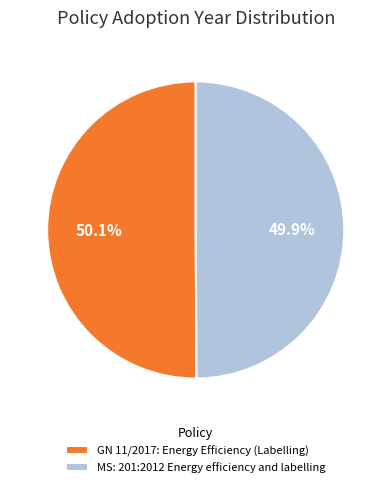

What percentage do GN 11/2017: Energy Efficiency (Labelling) and MS: 201:2012 Energy efficiency and labelling together represent?

100.0%